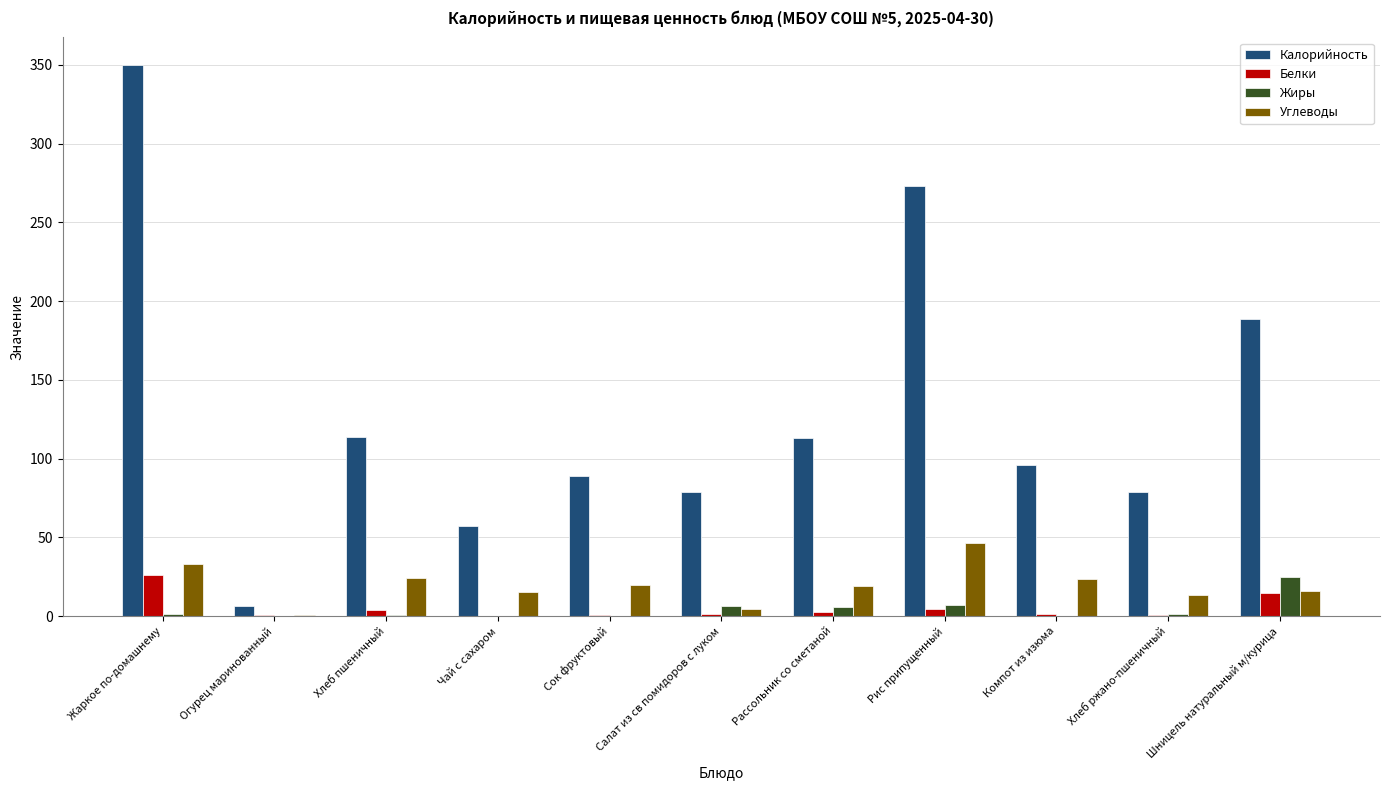

Which series changed the most between Сок фруктовый and Шницель натуральный м/курица?

Калорийность